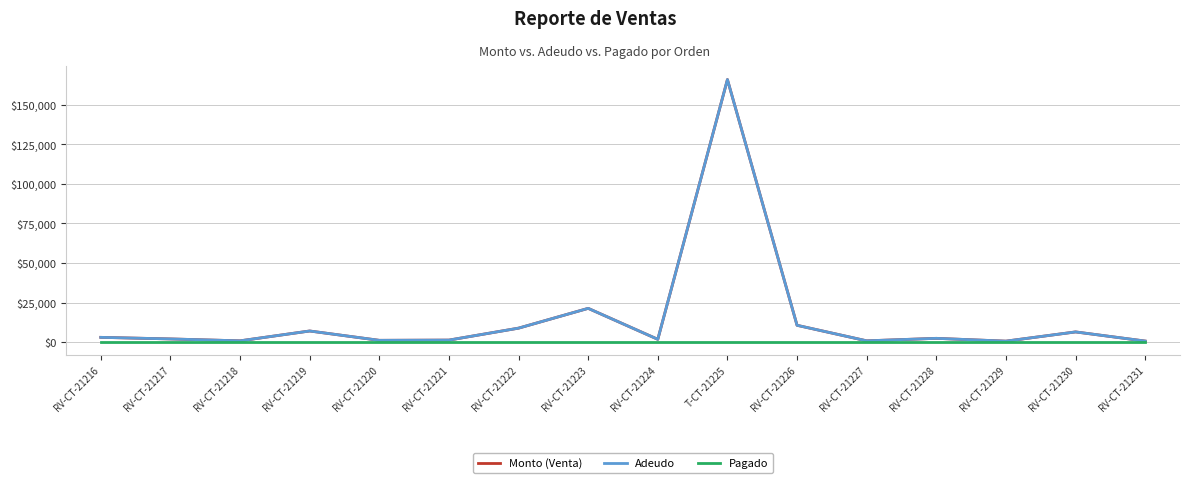

Reading left to right, transcribe all the data shown in this chart.

Monto (Venta): 3000	2000	800	7020	1120	1260	8820	21336	1755	166000	10620	800	2370	600	6435	649
Adeudo: 3000	2000	800	7020	1120	1260	8820	21336	1755	166000	10620	800	2370	600	6435	649
Pagado: 0	0	0	0	0	0	0	0	0	0	0	0	0	0	0	0